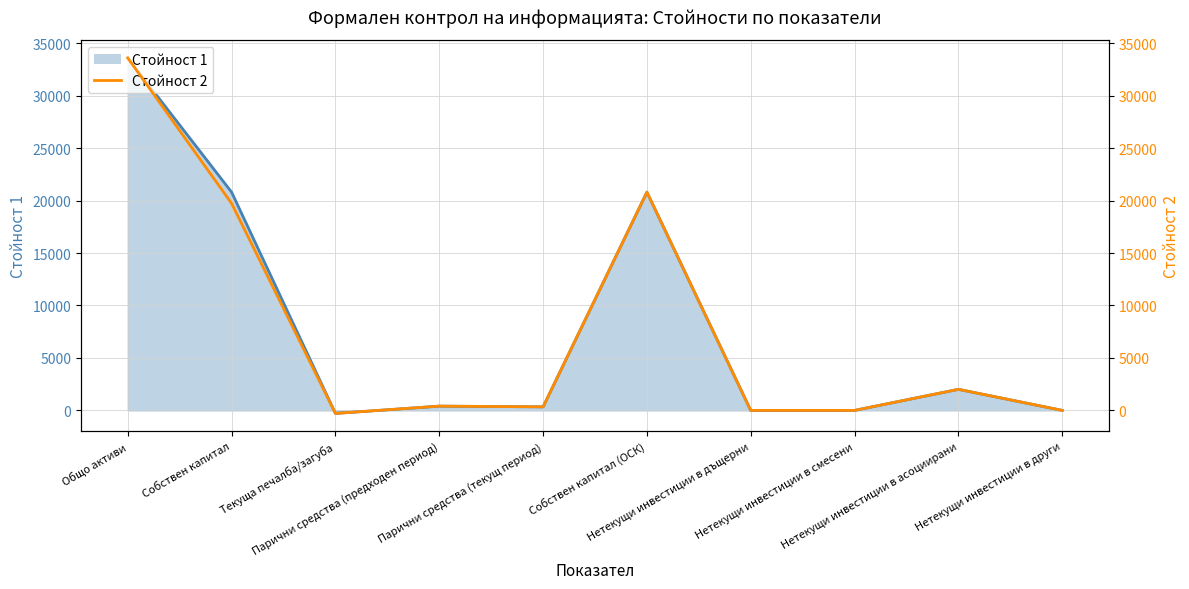

Reading right to left, list all the values displayed in this chart.

Нетекущи инвестиции в други=0	Нетекущи инвестиции в асоциирани=2008	Нетекущи инвестиции в смесени=0	Нетекущи инвестиции в дъщерни=0	Собствен капитал (ОСК)=20807	Парични средства (текущ период)=338	Парични средства (предходен период)=406	Текуща печалба/загуба=-289	Собствен капитал=19735	Общо активи=33600